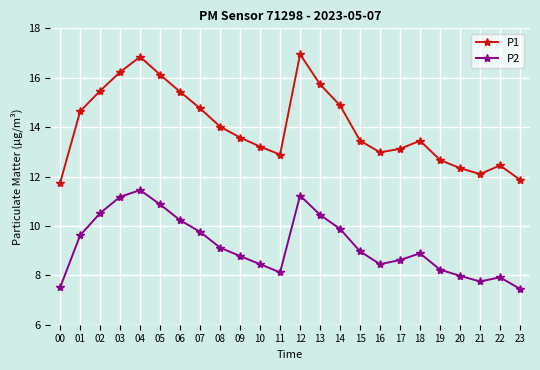

Which series changed the most between 03 and 14?

P1